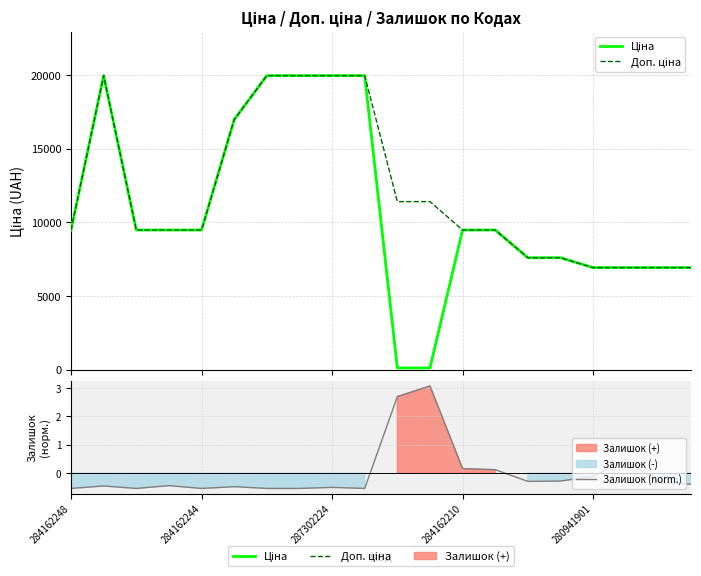

What is the sum of all Доп. ціна values?

239393.3